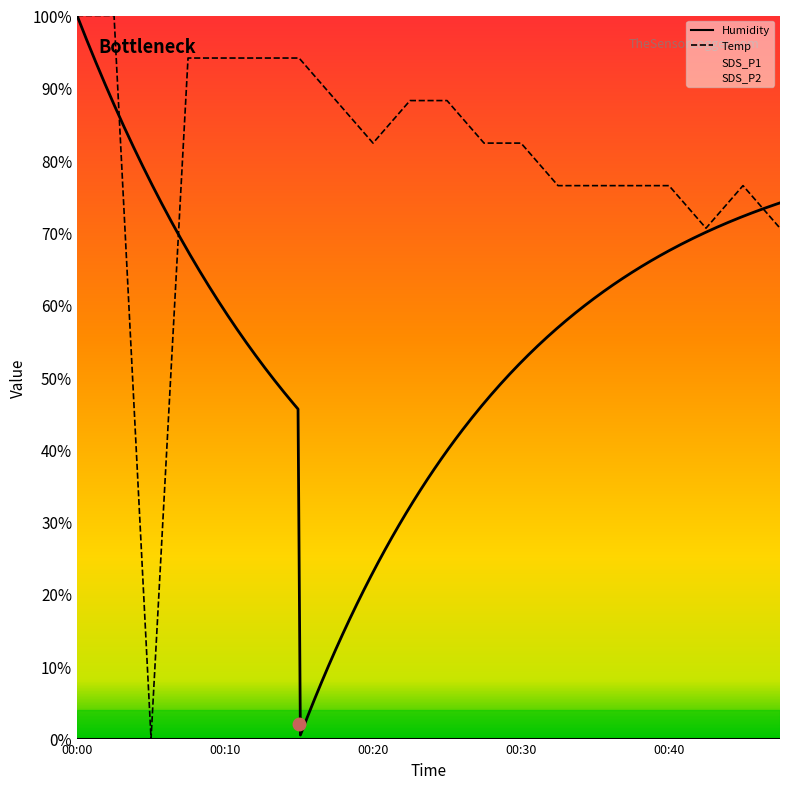

What value does the Temp series have at 00:00?

100.0